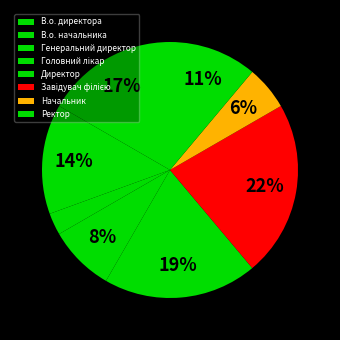

Approximately how many times larger is the value at В.о. начальника compared to Директор?

0.7